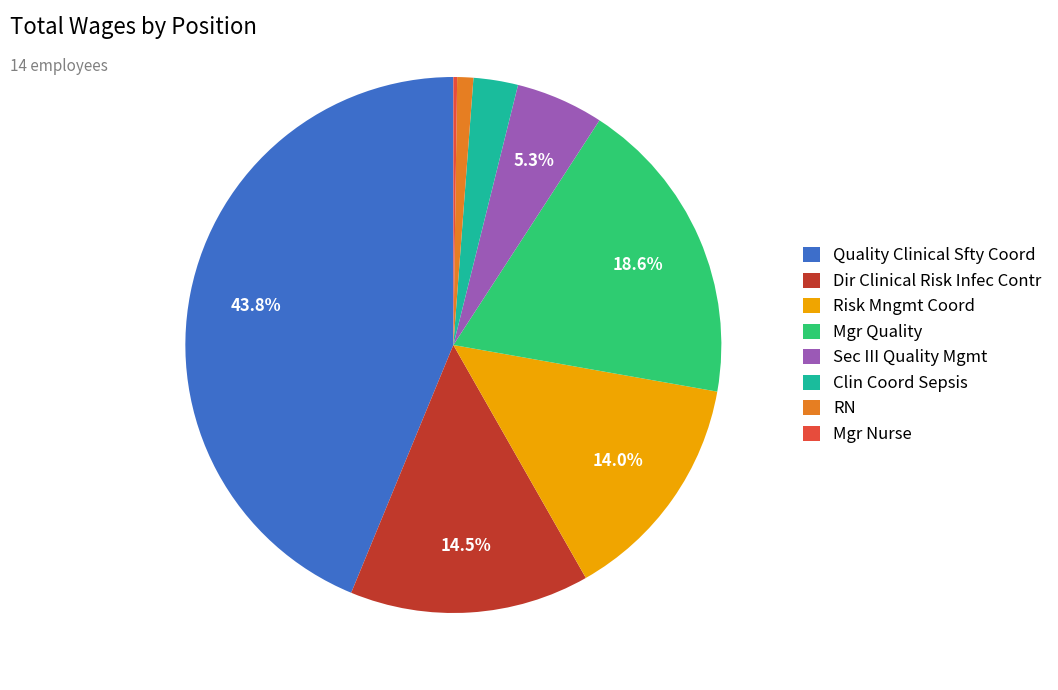

Does Risk Mngmt Coord account for over 50% of the chart?

No